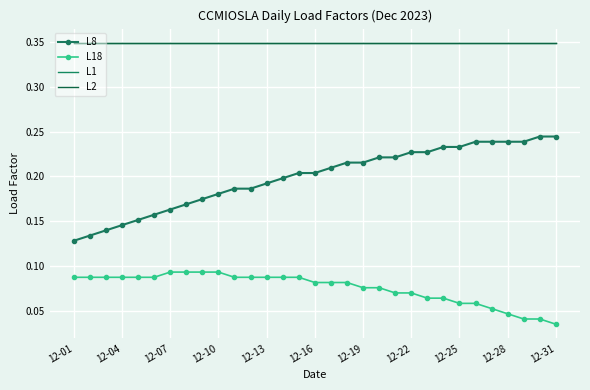

True or false: L18 and L1 cross at least once.

False